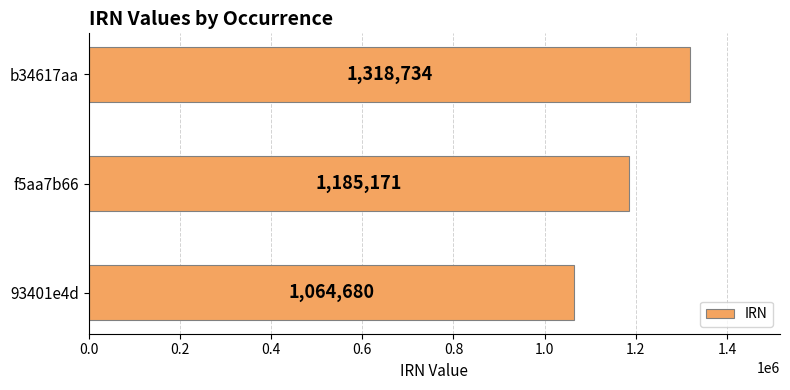

What is the difference between the maximum and minimum values?

254054